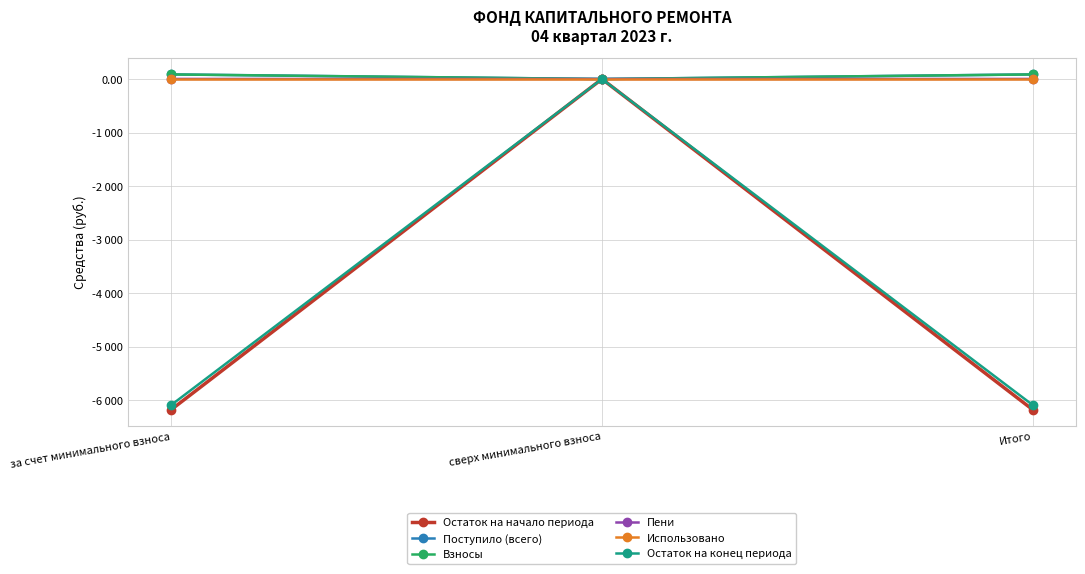

What is the approximate value of Взносы at Итого?

85.0